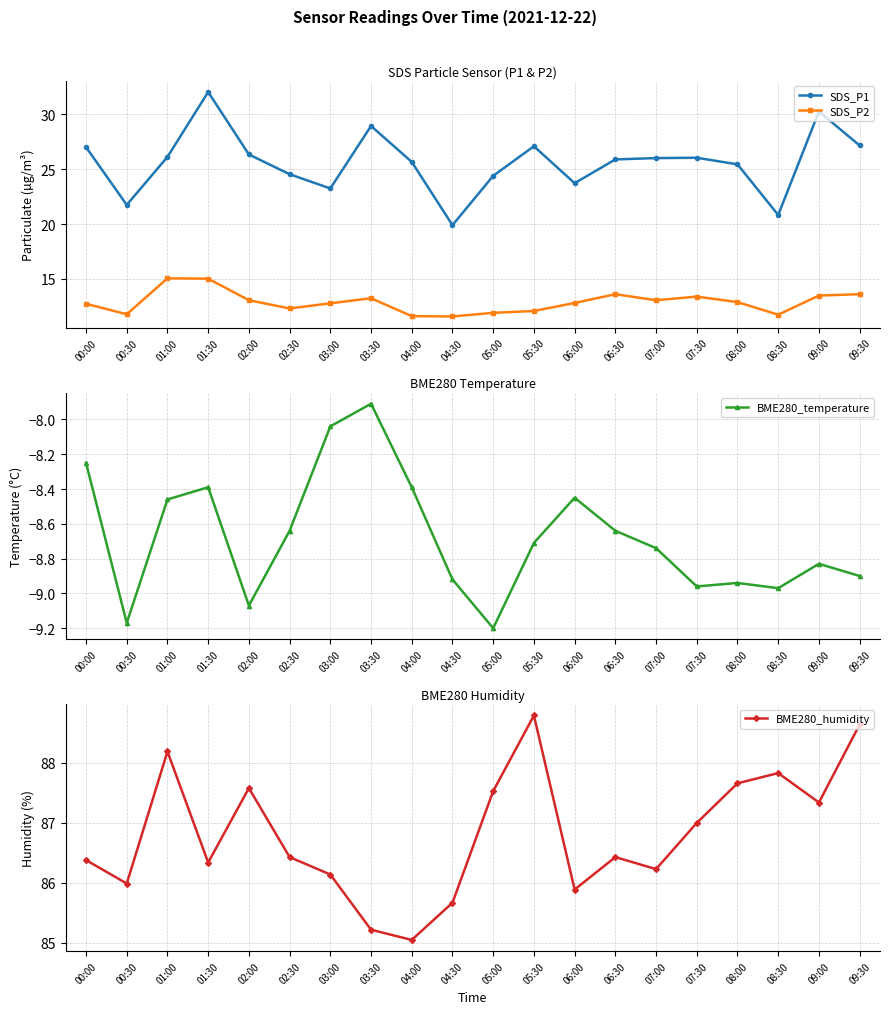

Where is BME280_humidity nearest to the value 86?

00:30